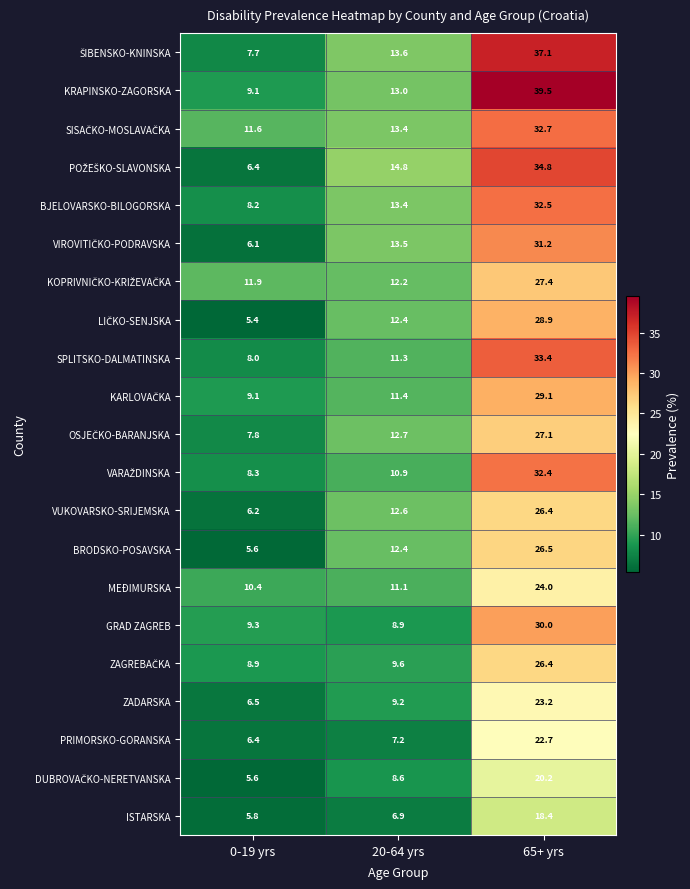

What is the lowest value of the GRAD ZAGREB series?

8.9